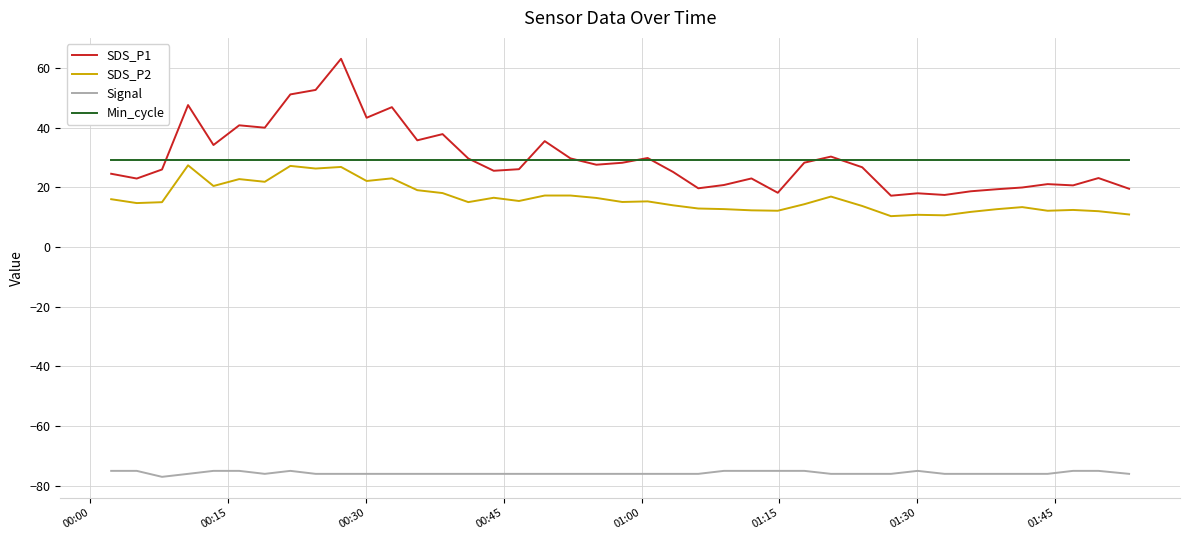

What is the difference between the maximum and minimum values in the SDS_P1 series?

45.9